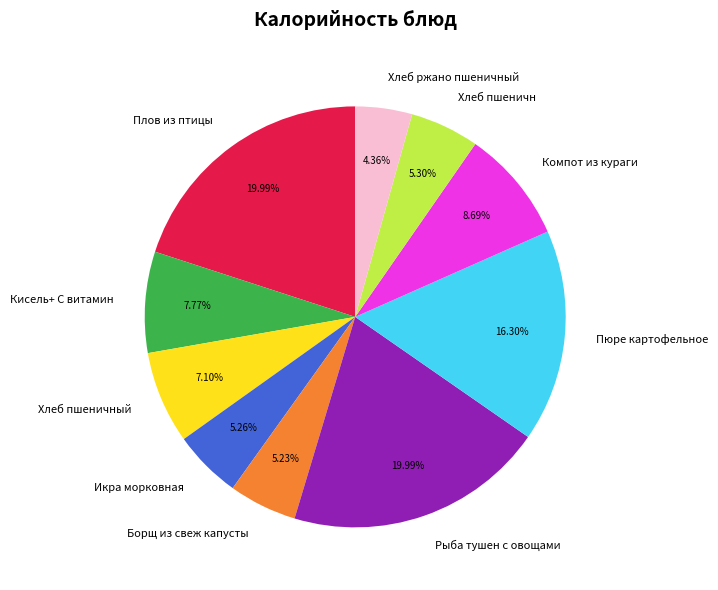

Which has a higher value, Хлеб пшеничный or Компот из кураги?

Компот из кураги